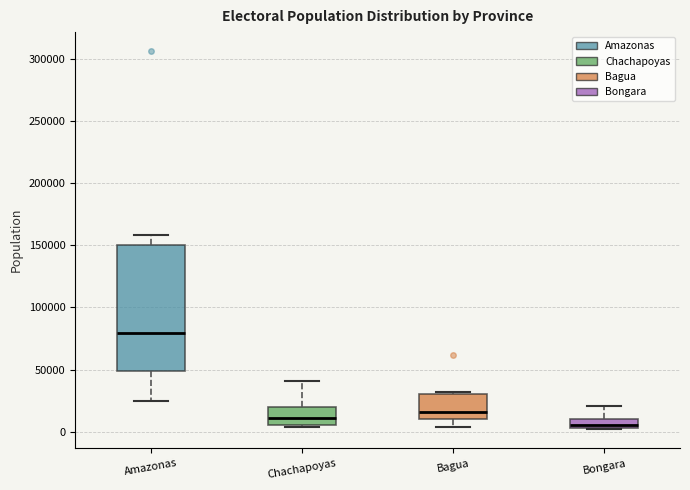

Which box is the tallest, from its lower edge to its upper edge?

Amazonas